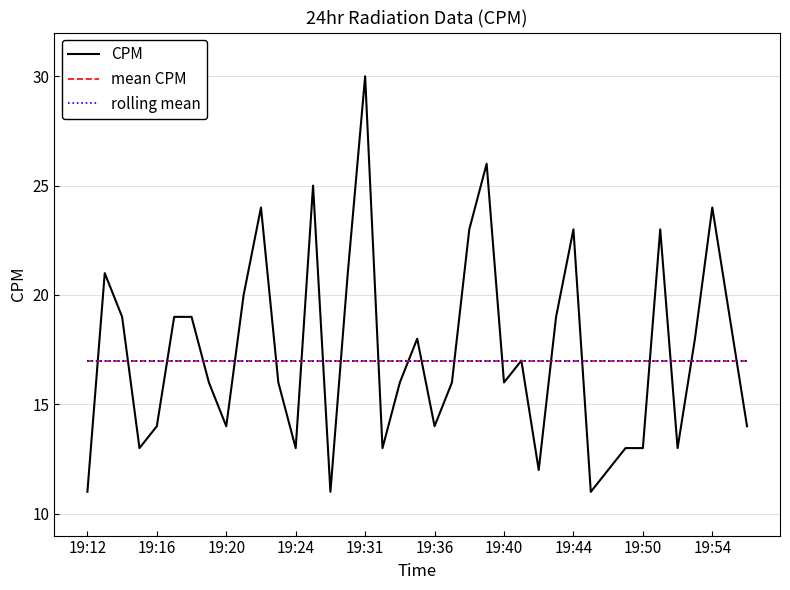

At how many categories does at least one series exceed 26?

1